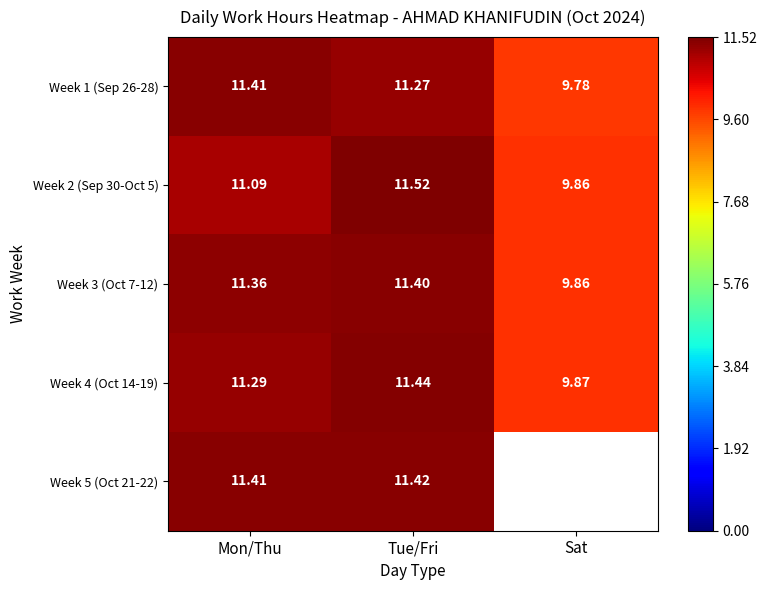

The Week 3 (Oct 7-12) series shows 6.6 at Sat. True or false?

False